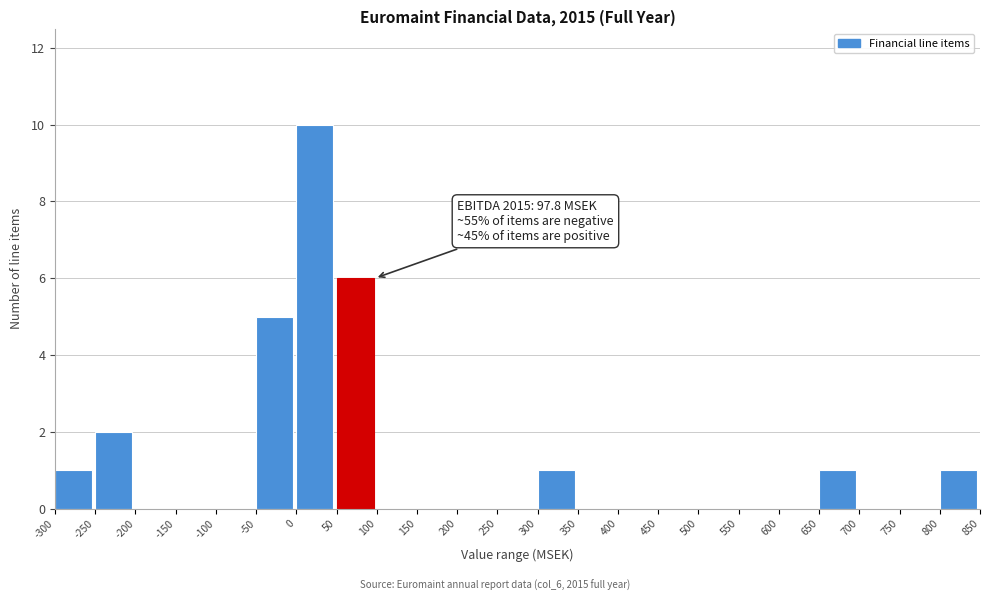

Which range on the x-axis has the tallest bar?

0 to 50